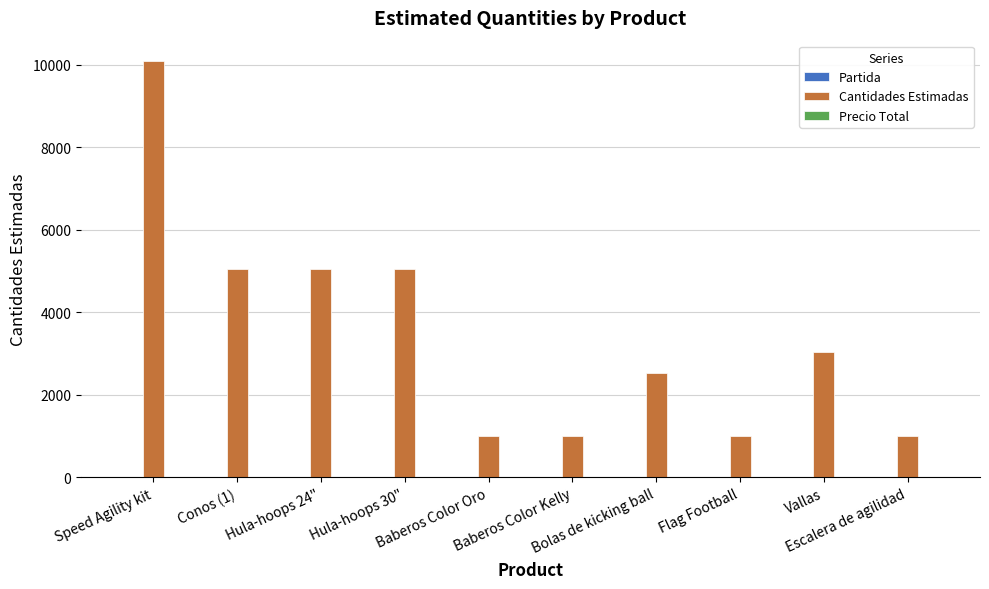

What is the sum of all Cantidades Estimadas values?

34776